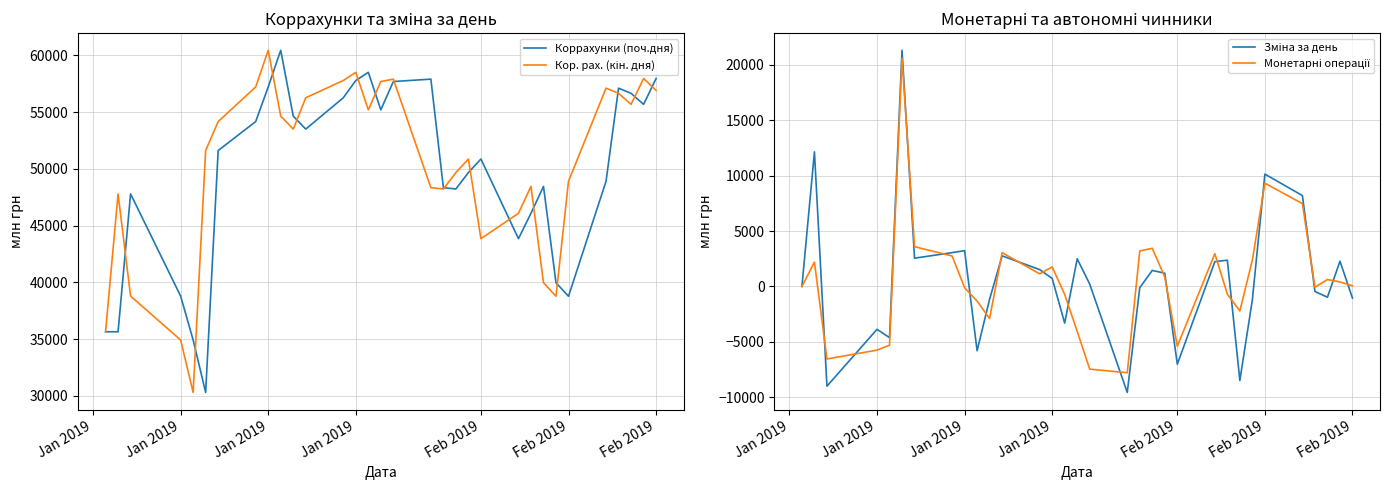

What are all the series names shown in the legend?

Коррахунки (поч.дня), Кор. рах. (кін. дня), Зміна за день, Монетарні операції